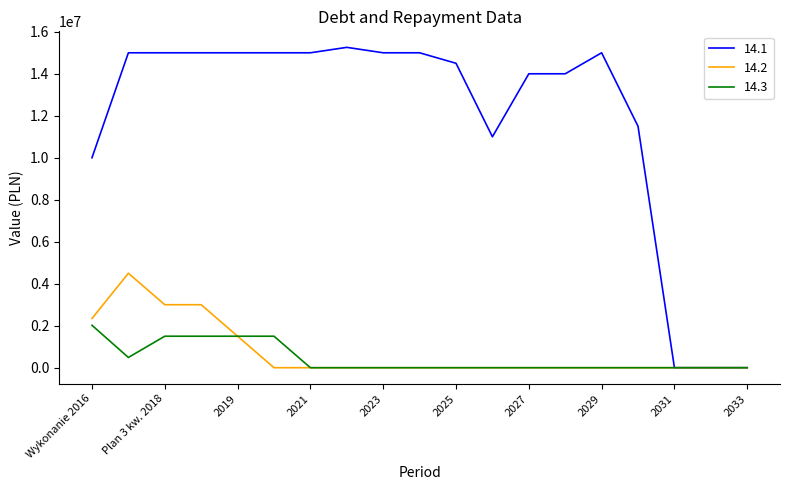

What is the highest value of the 14.3 series?

2021402.1